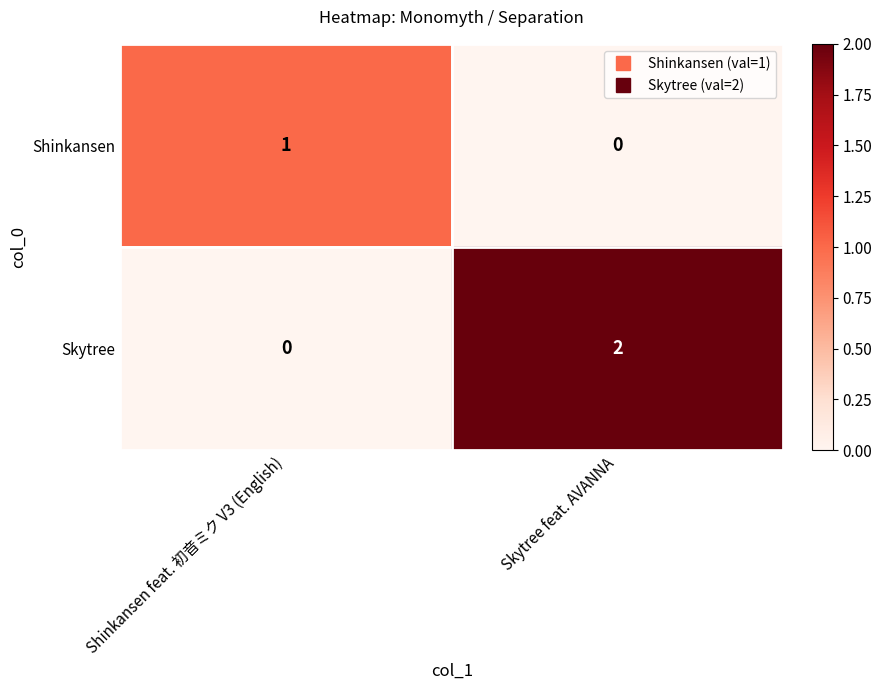

Is it true that Skytree equals 1 at Shinkansen feat. 初音ミク V3 (English)?

False